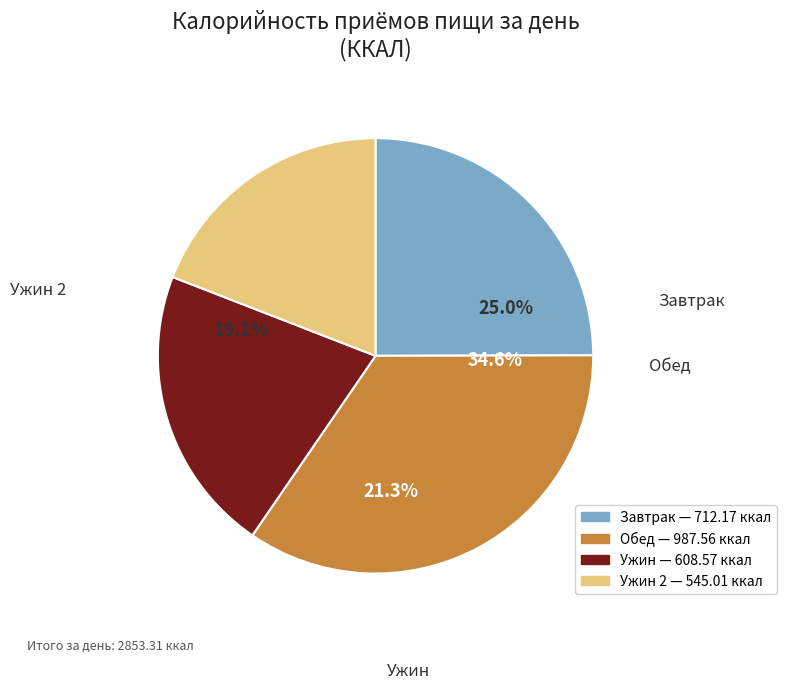

Rank the categories by value from lowest to highest.

Ужин 2, Ужин, Завтрак, Обед